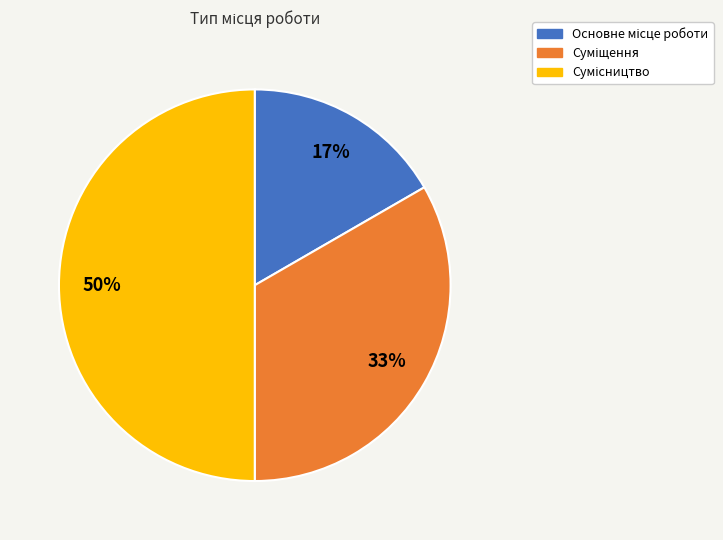

To the nearest percent, what is the difference between the largest and smallest slice percentages?

33%